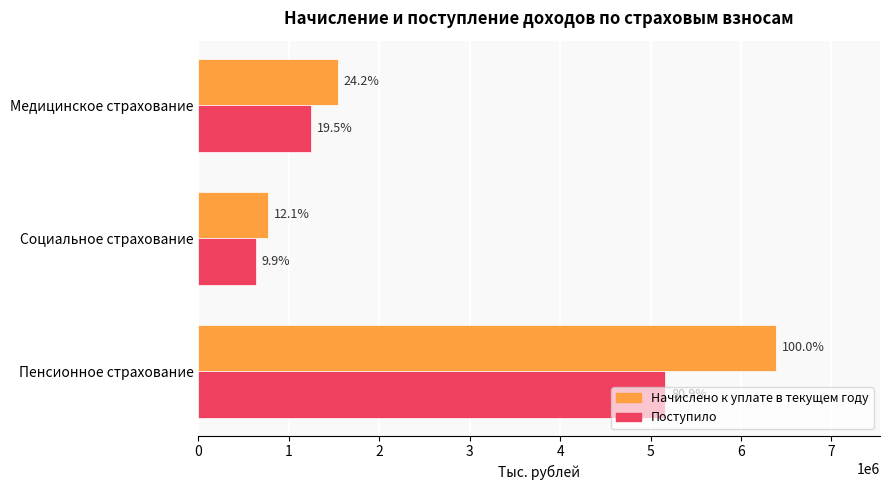

What are all the series names shown in the legend?

Начислено к уплате в текущем году, Поступило